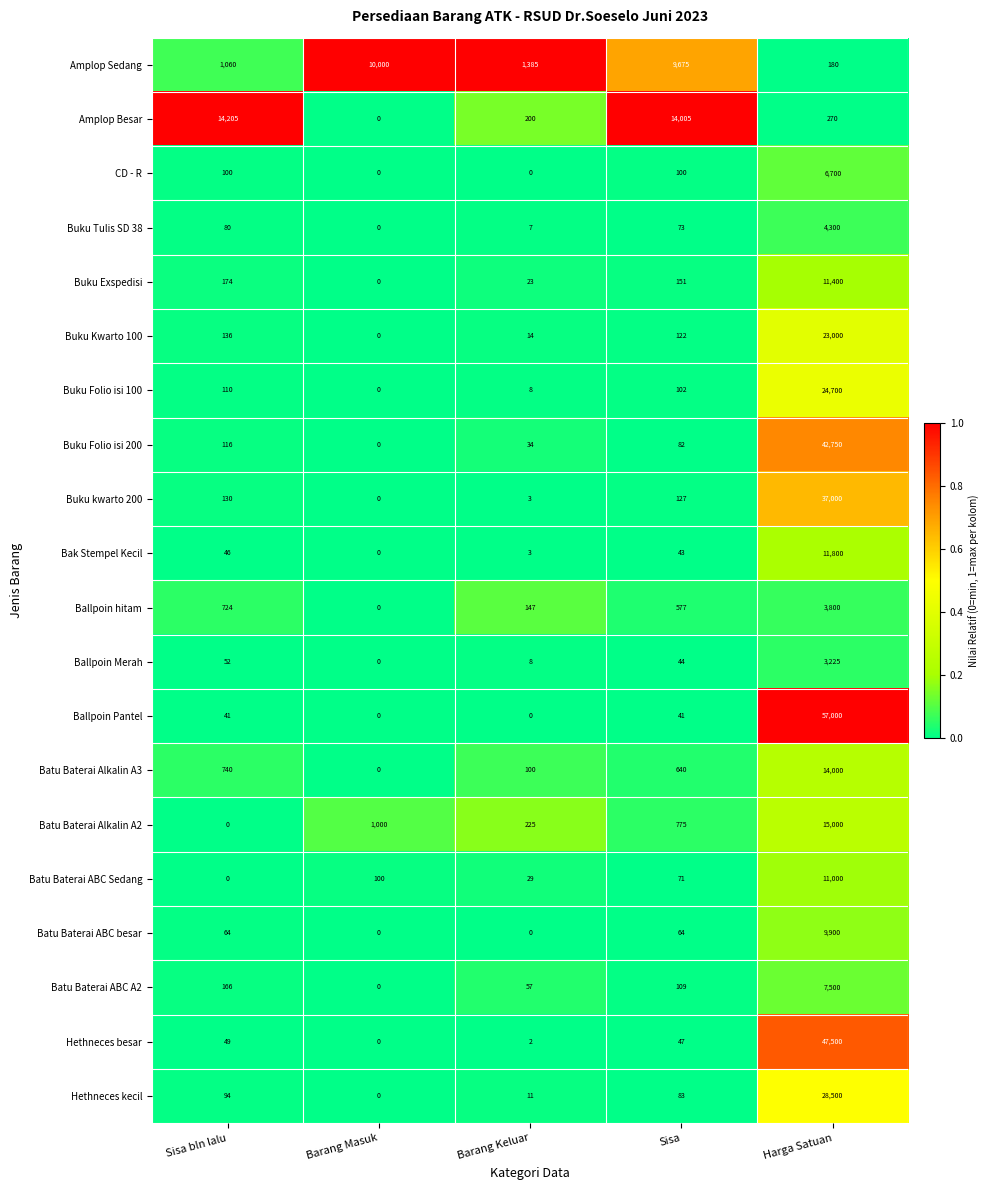

Which category has the highest value in the CD - R series?

Harga Satuan